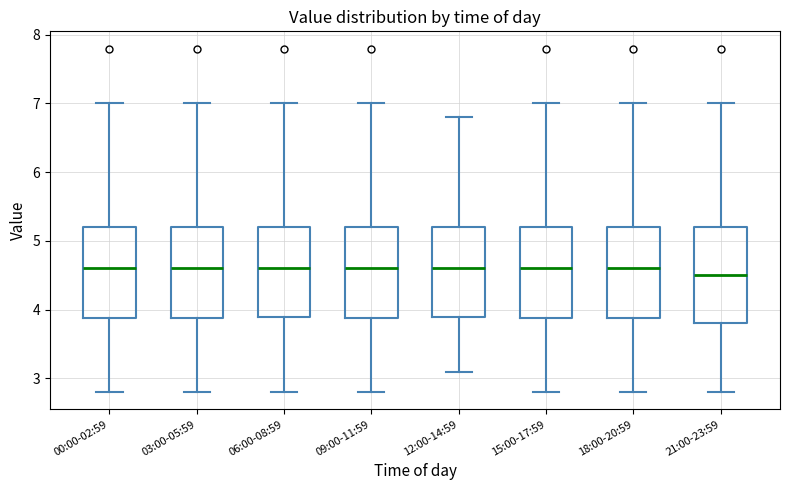

Reading left to right, transcribe this box plot: for each box, give where its median line is, the range the box spans, and where its two whiskers end, as read against the y-axis. The values are not printed on the chart, so give them approximately, as read against the axis.

00:00-02:59: median 4.6, box 3.9 to 5.2, whiskers 2.8 to 7.0
03:00-05:59: median 4.6, box 3.9 to 5.2, whiskers 2.8 to 7.0
06:00-08:59: median 4.6, box 3.9 to 5.2, whiskers 2.8 to 7.0
09:00-11:59: median 4.6, box 3.9 to 5.2, whiskers 2.8 to 7.0
12:00-14:59: median 4.6, box 3.9 to 5.2, whiskers 3.1 to 6.8
15:00-17:59: median 4.6, box 3.9 to 5.2, whiskers 2.8 to 7.0
18:00-20:59: median 4.6, box 3.9 to 5.2, whiskers 2.8 to 7.0
21:00-23:59: median 4.5, box 3.8 to 5.2, whiskers 2.8 to 7.0